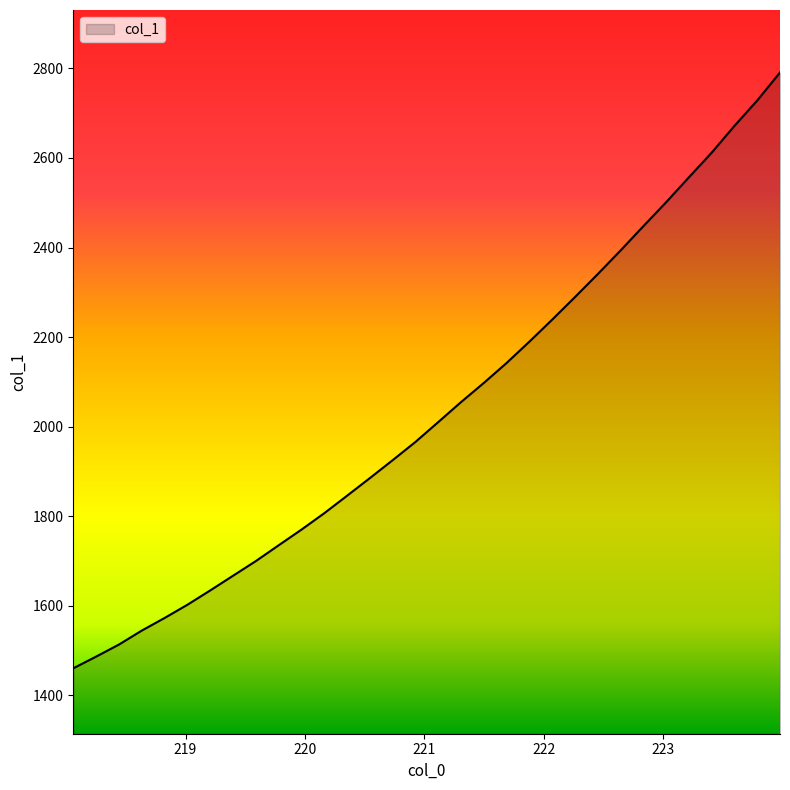

What is the difference between the maximum and minimum values?

1330.1